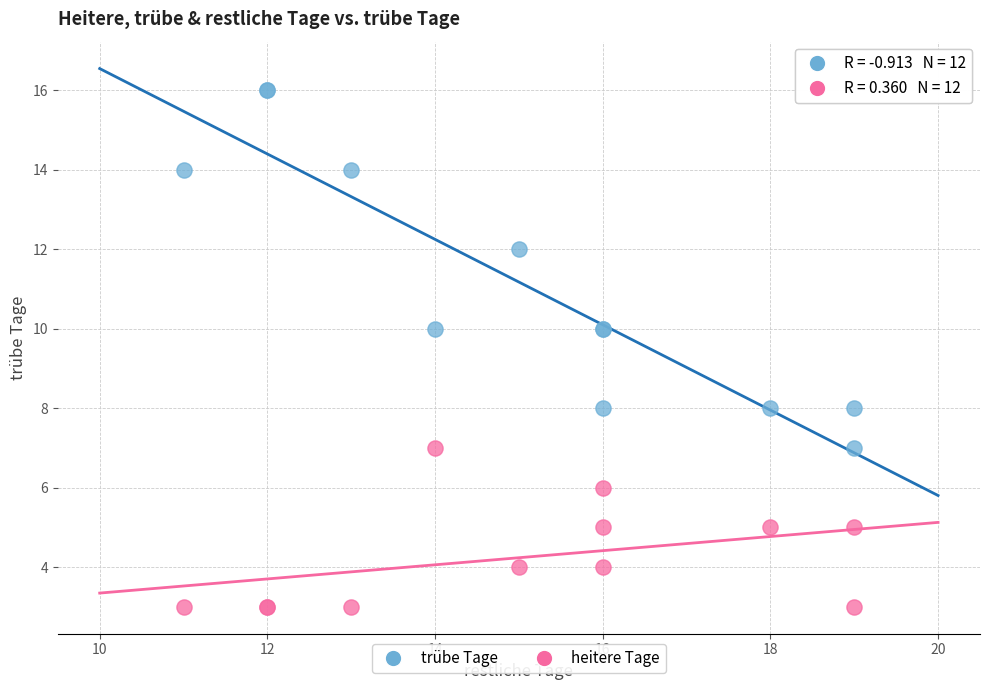

Which series contains the lowest Y value?

heitere Tage